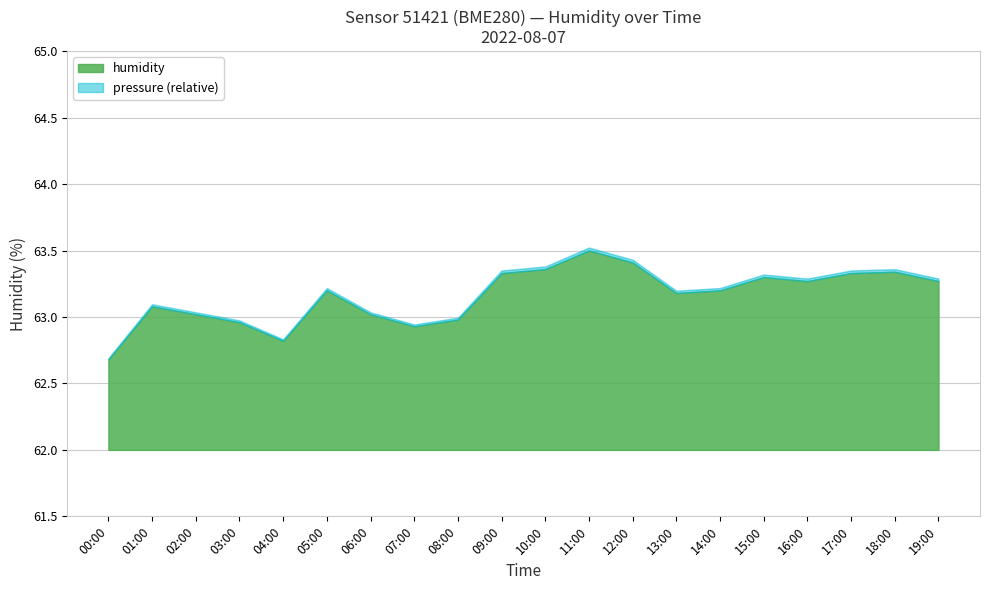

What is the highest value of the humidity series?

1.5